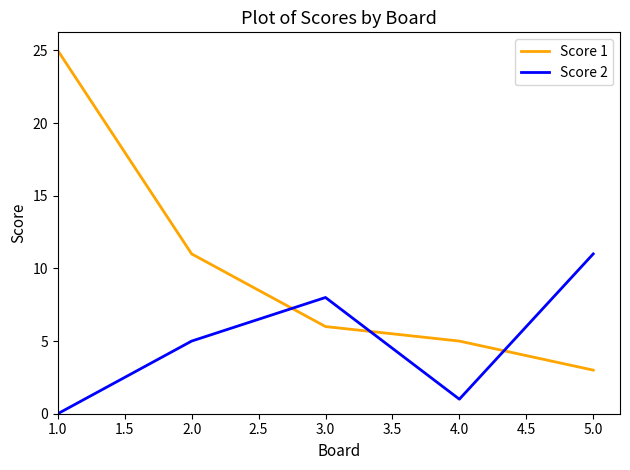

Rank the series by their maximum value, from highest to lowest.

Score 1, Score 2